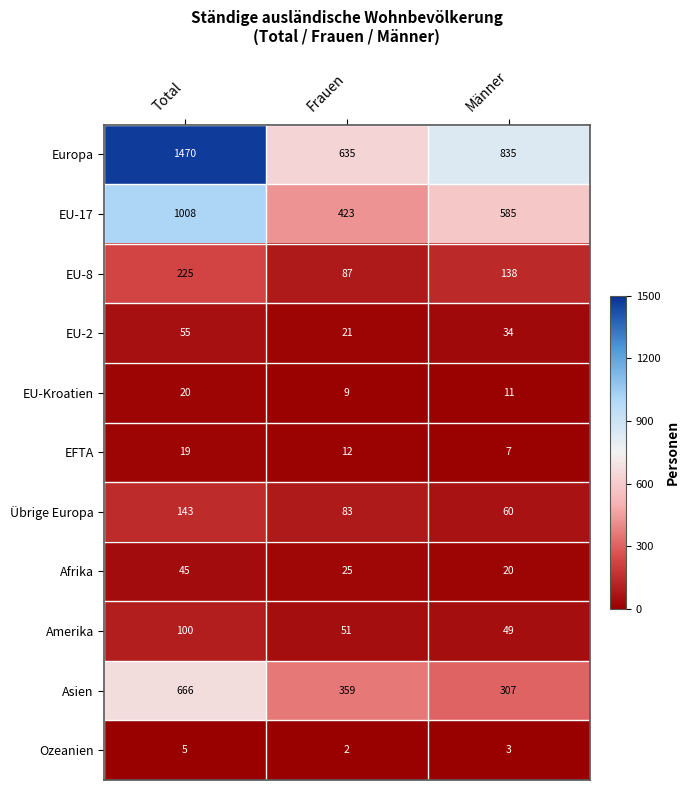

Which series changed the most between Total and Frauen?

Europa